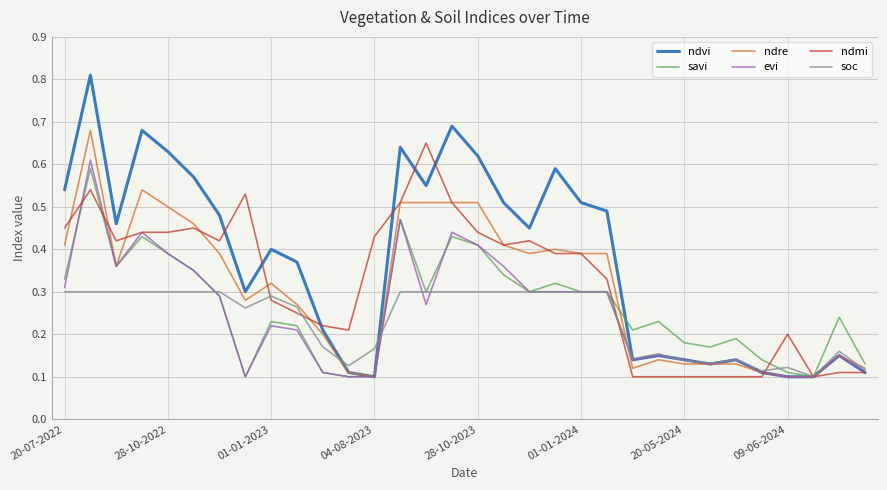

Which series has the largest total across all categories?

ndvi